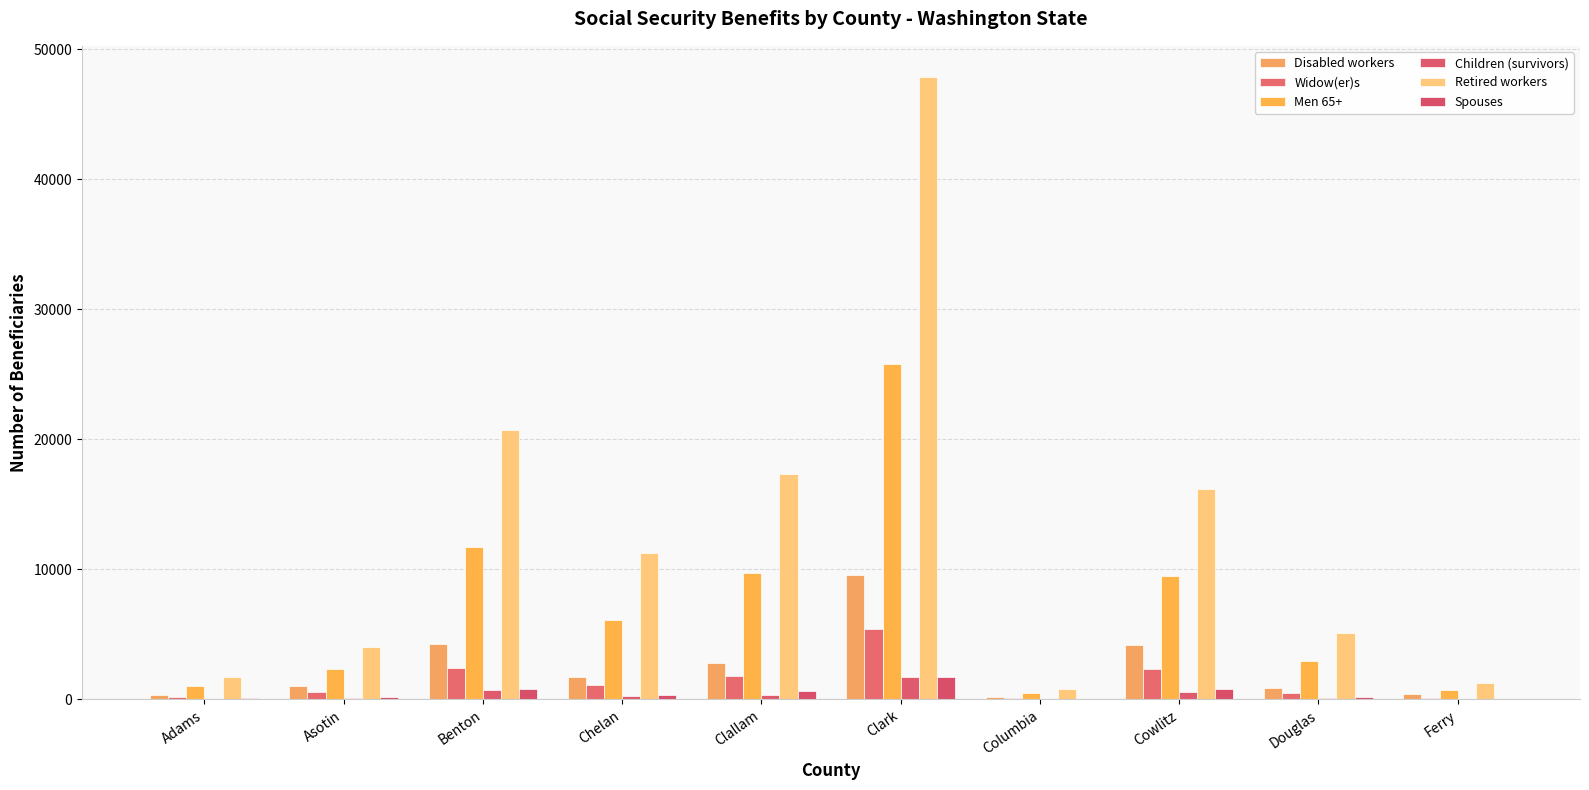

Where is Spouses nearest to the value 867?

Cowlitz